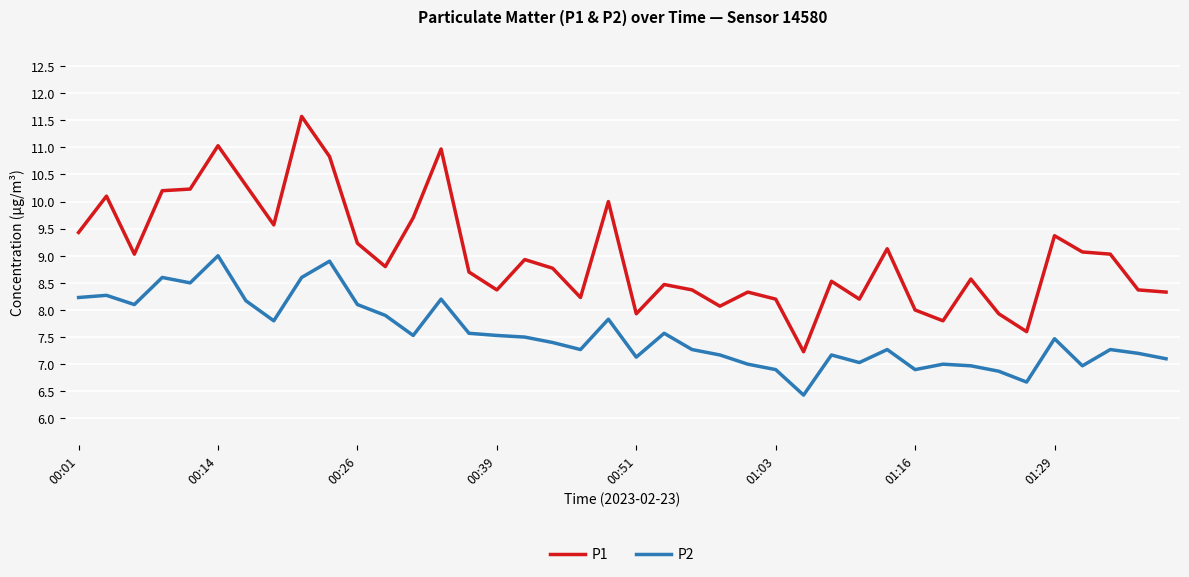

Which series has the widest spread of values?

P1